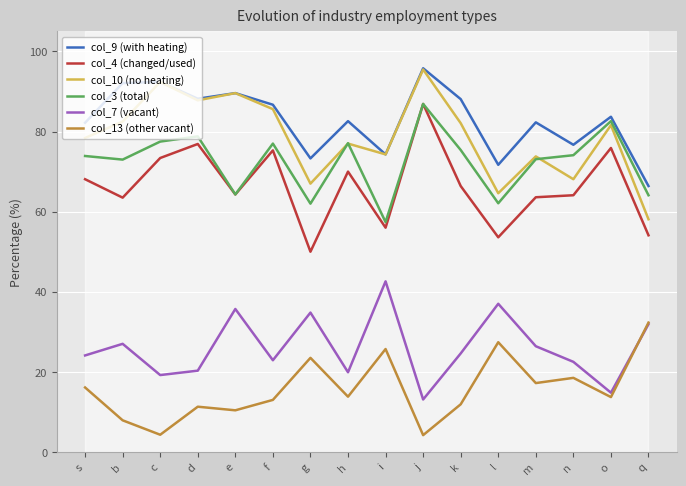

Between e and m, which is larger?

e